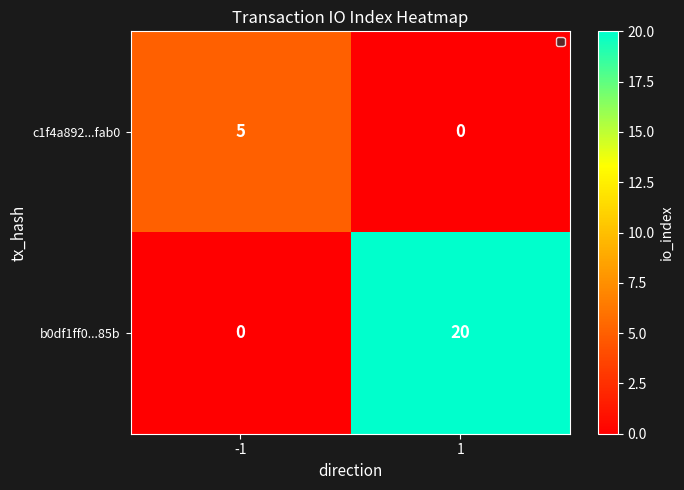

What is the maximum value shown in the chart?

20